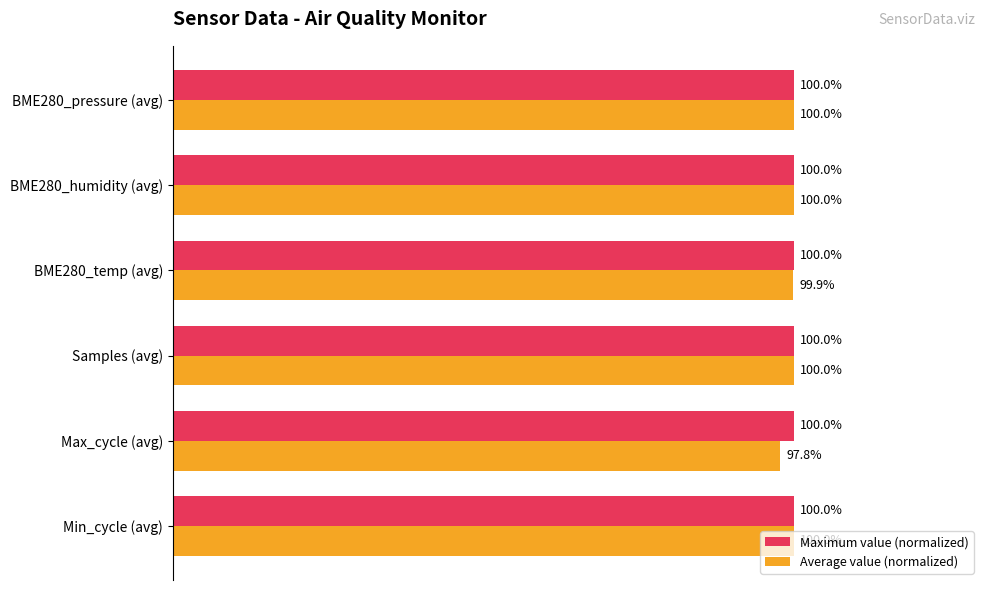

Which series has the largest total across all categories?

Maximum value (normalized)